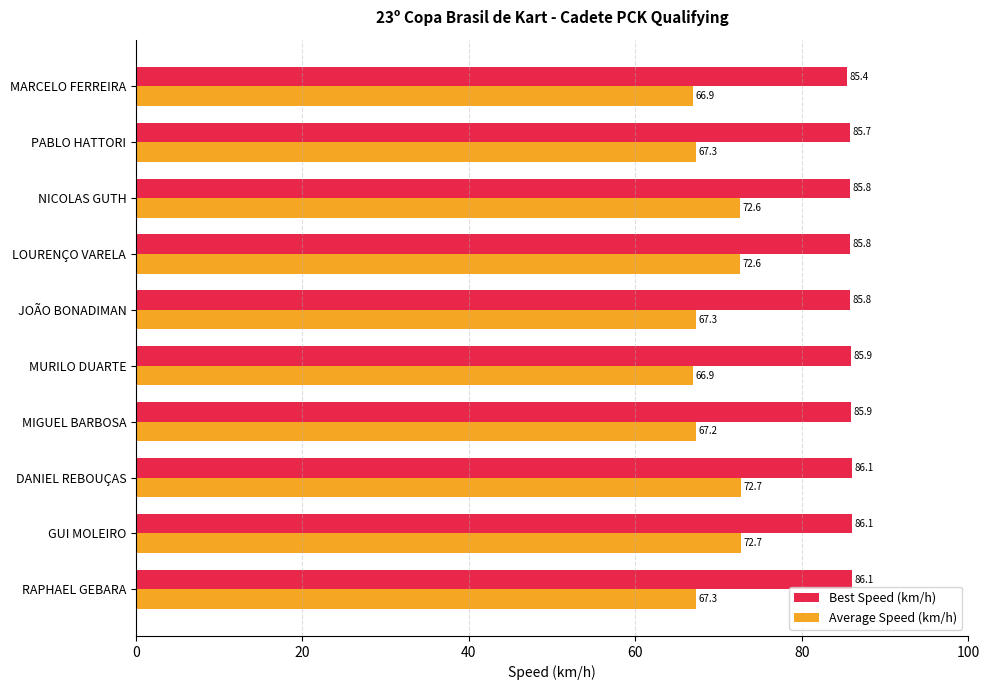

What is the highest value of the Average Speed (km/h) series?

72.7